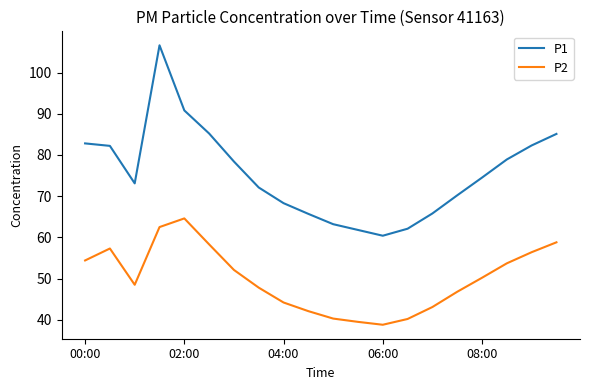

Rank the series by their maximum value, from highest to lowest.

P1, P2